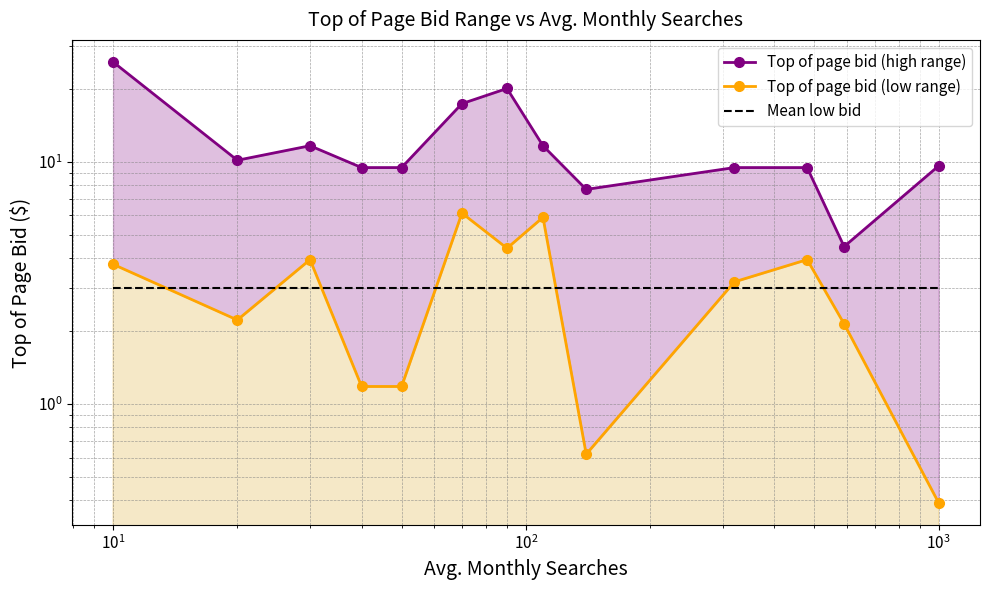

At how many categories does at least one series exceed 23?

1